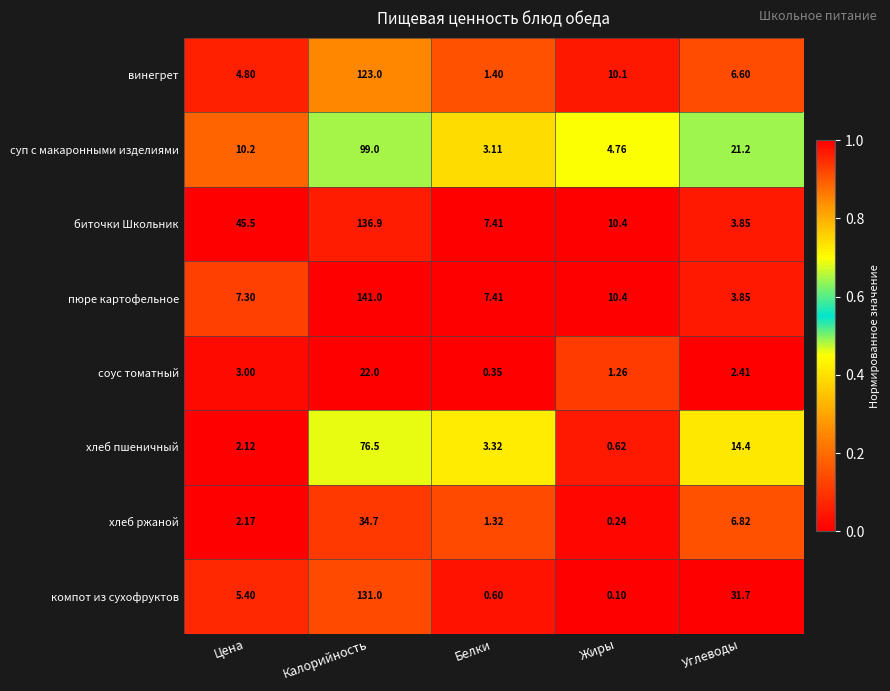

Which series has the largest total across all categories?

биточки Школьник